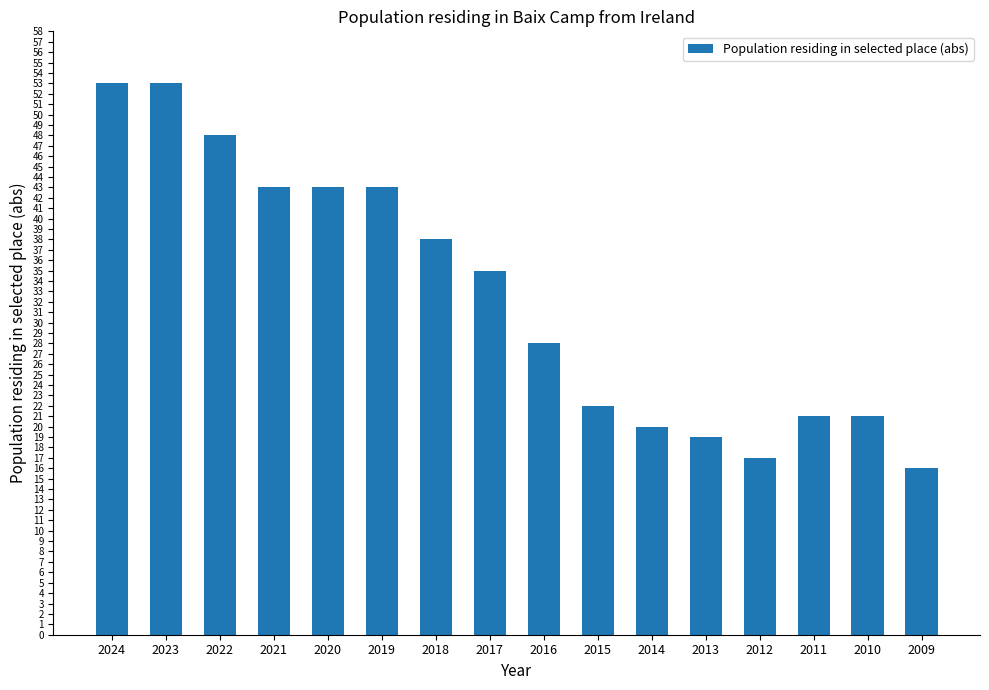

What is the value of the 14th bar from the left?

21